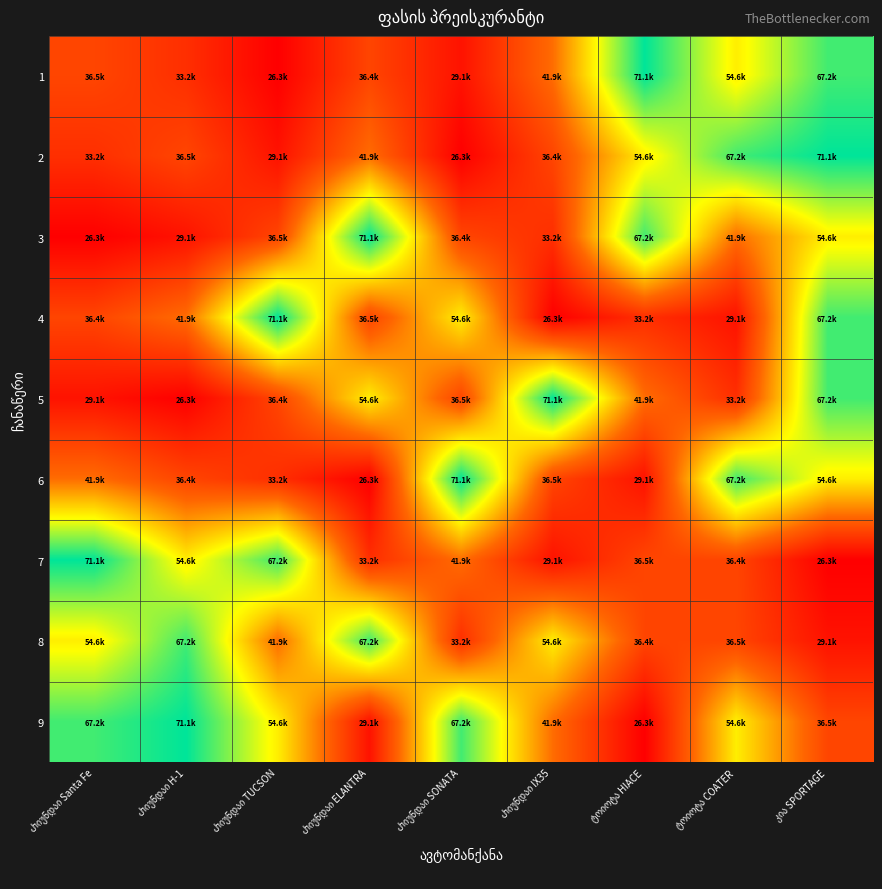

What is the smallest value displayed?

26299.6